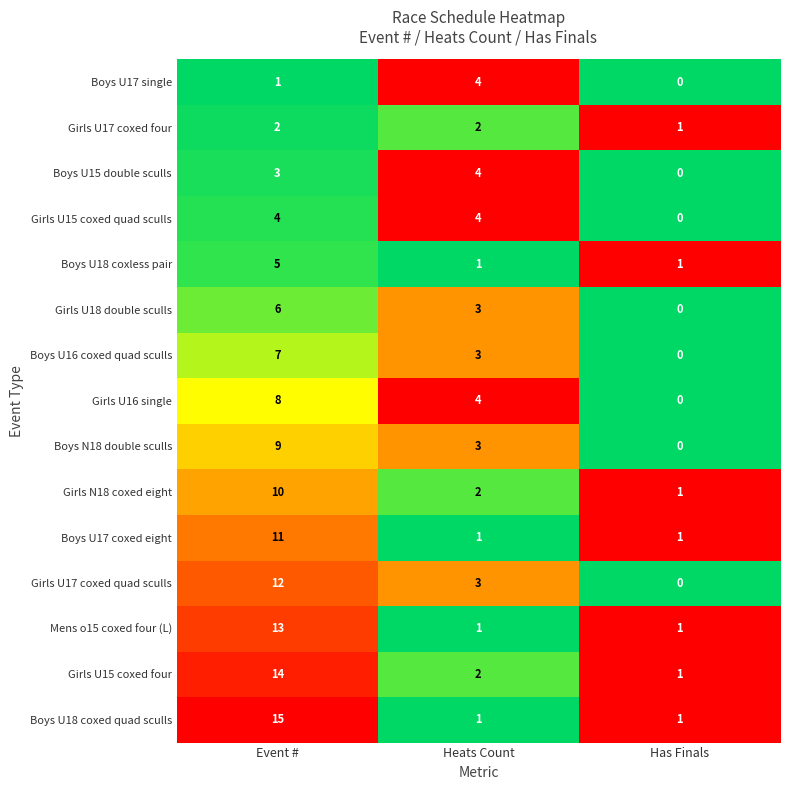

What is the sum of the Girls U15 coxed quad sculls values at Heats Count and Event #?

8